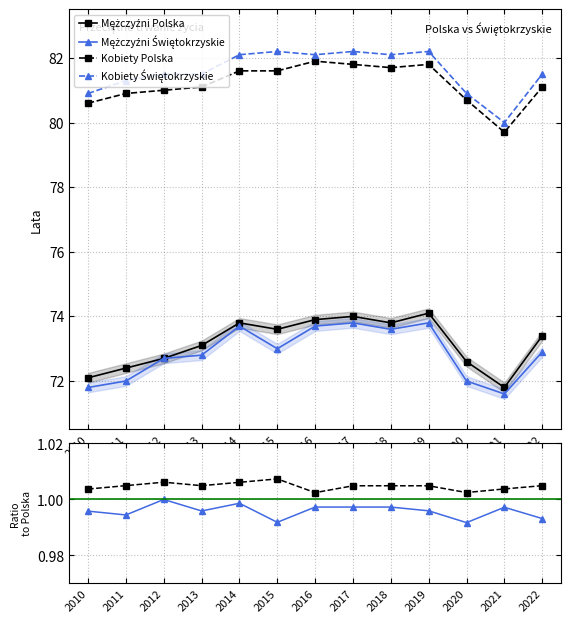

What is the value of the Kobiety Polska point at the 11th from the left?

80.7